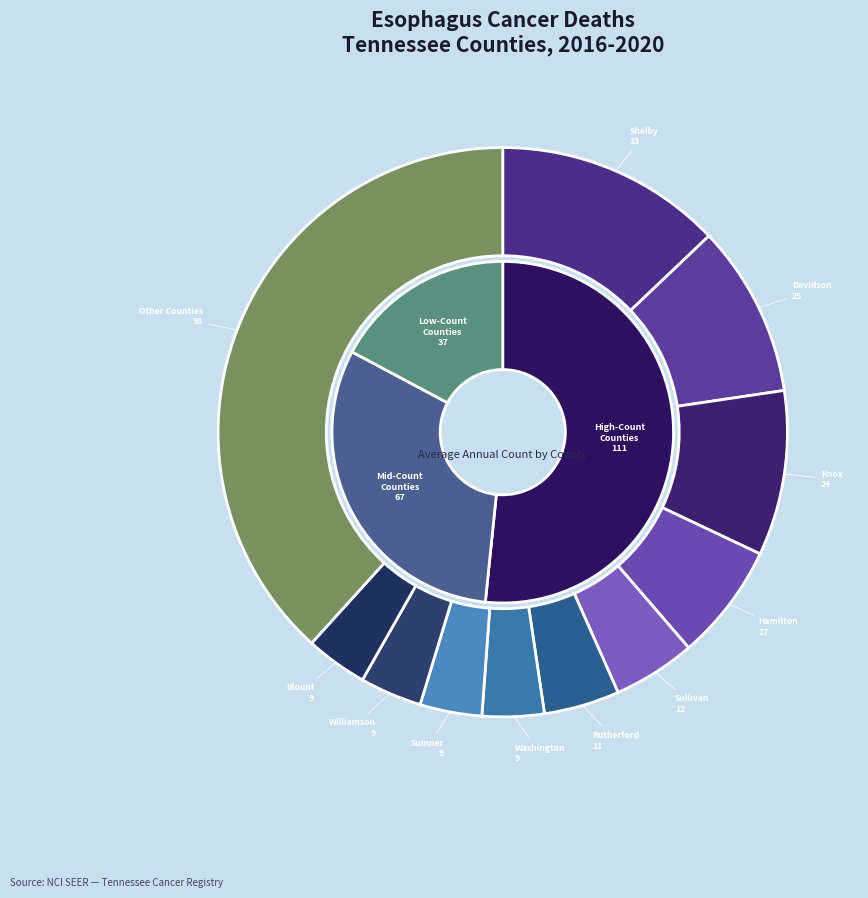

True or false: Dickson County accounts for 1% of the total.

True